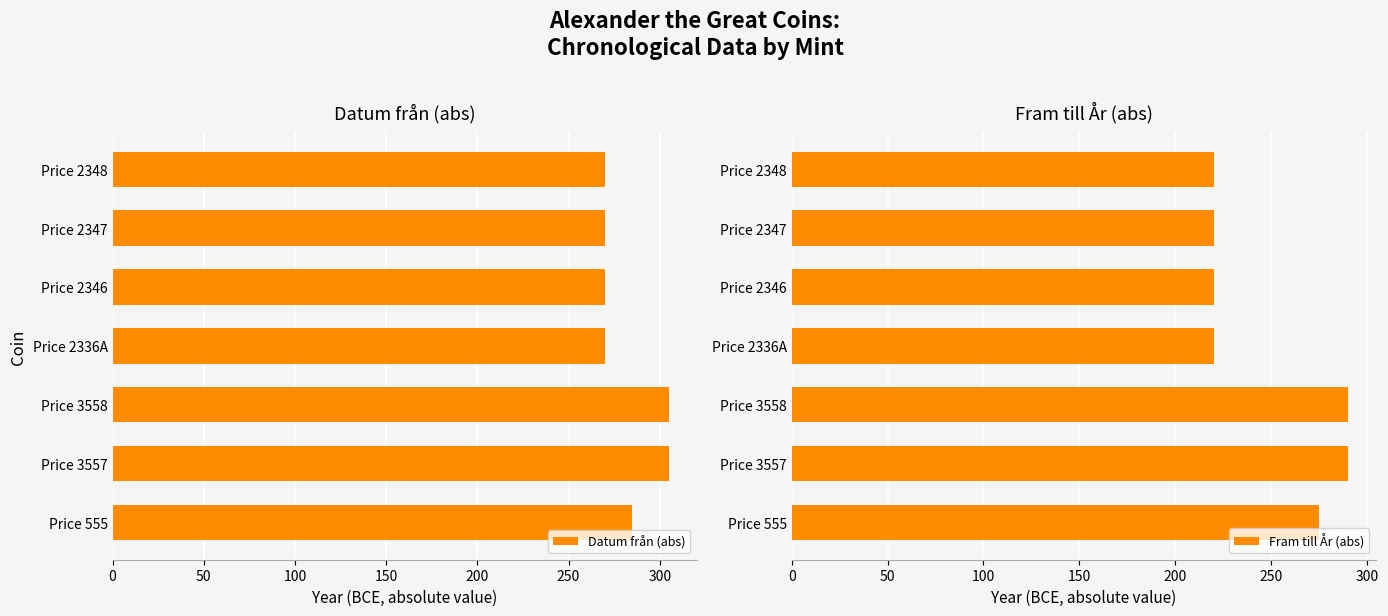

True or false: Datum från (abs) has a value of 428 at Price 2348.

False